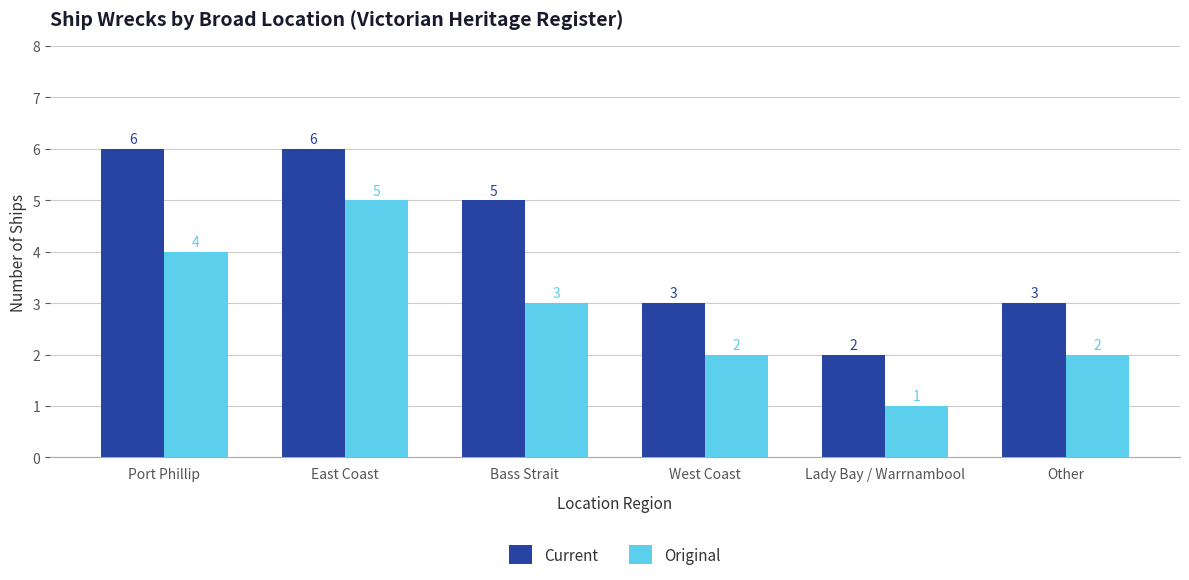

What is the difference between the maximum and minimum values in the Original series?

4